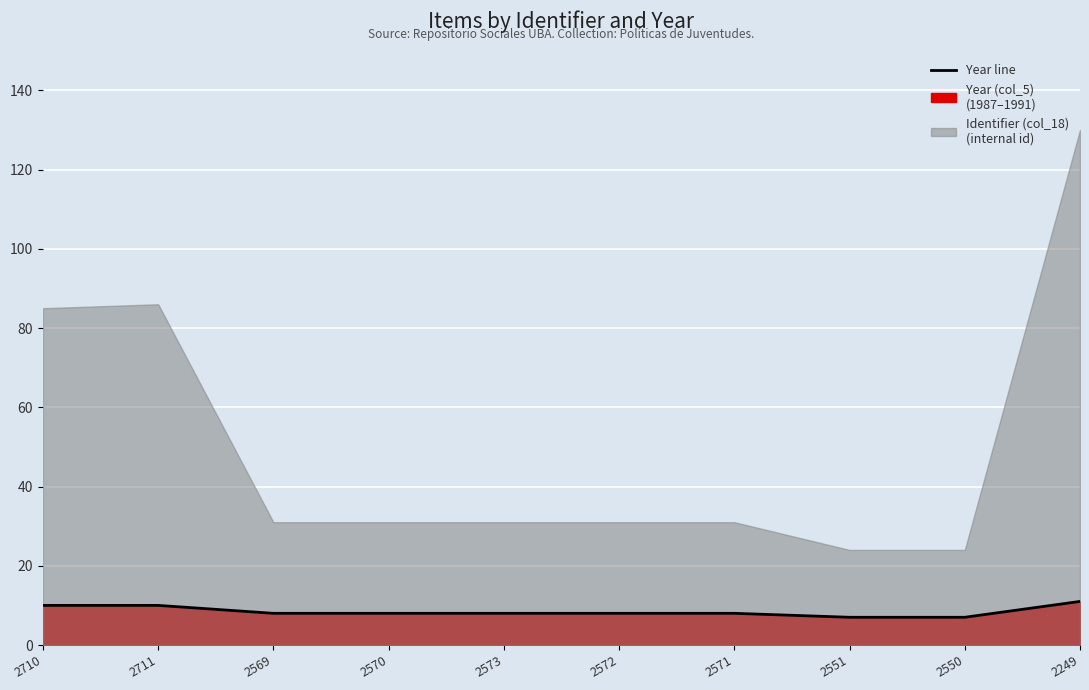

True or false: the data shows 8 at 2572.

True